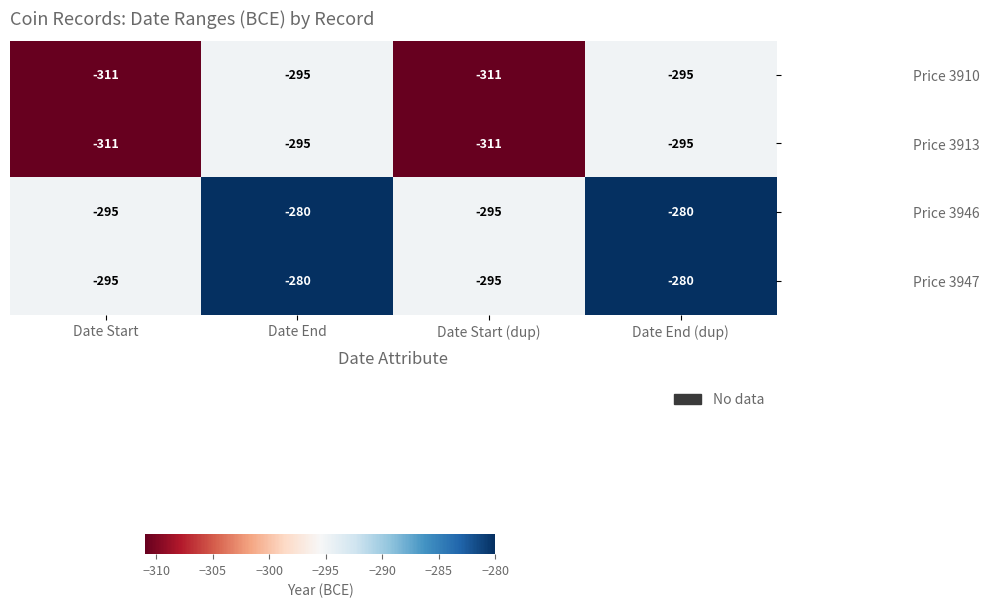

True or false: Price 3946 has a value of -280 at Date End.

True